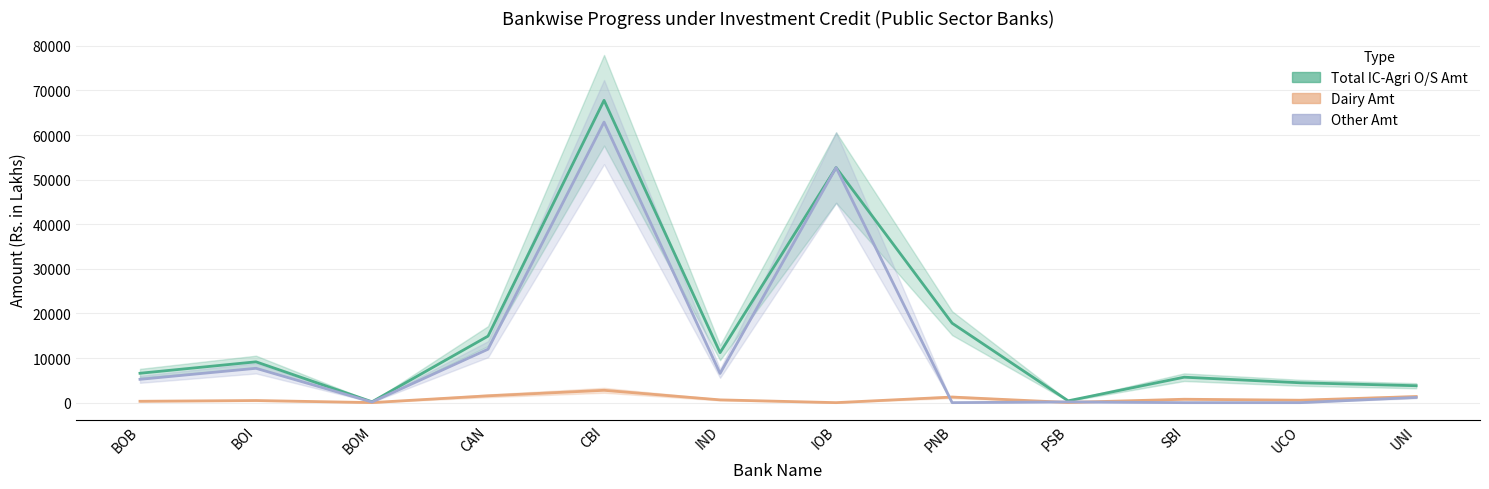

At which label does Other Amt first exceed 5231?

BOB